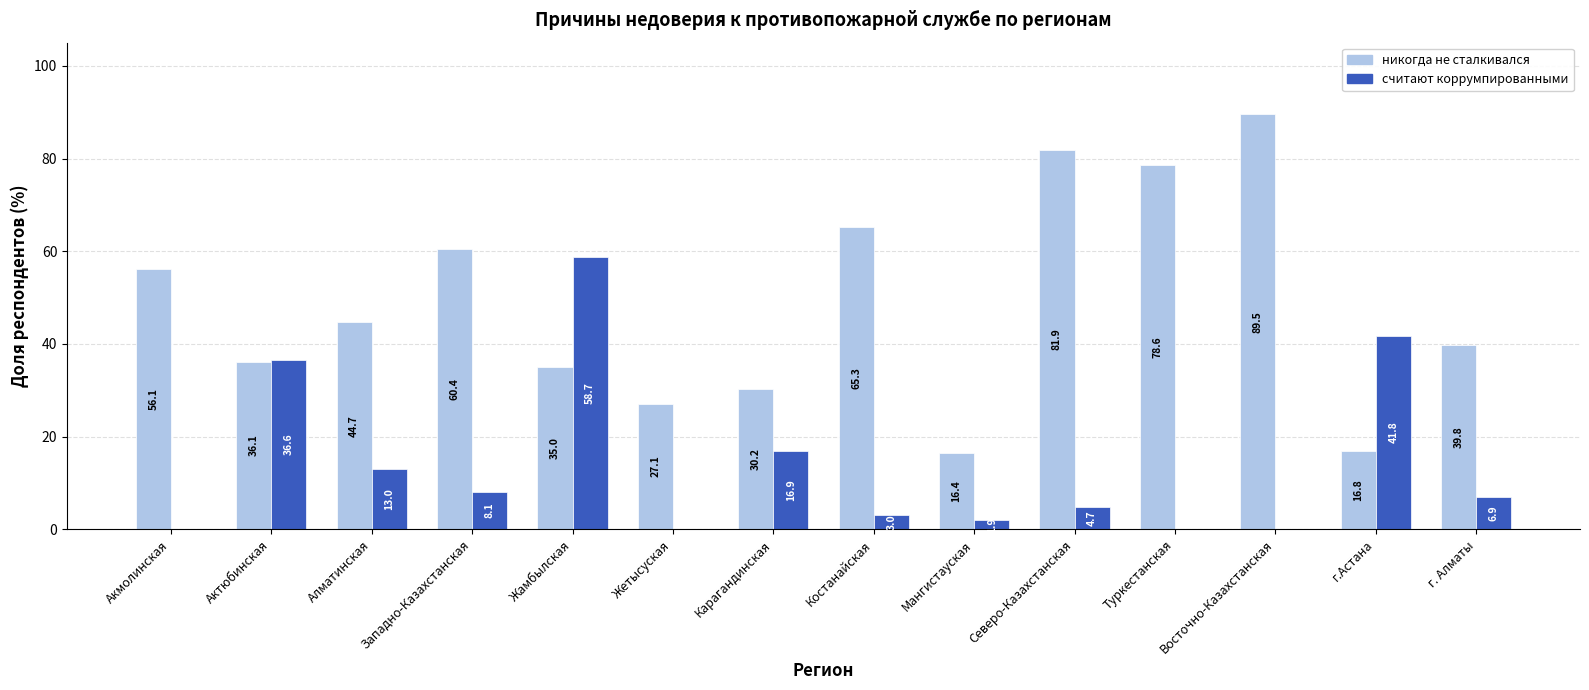

What is the difference between the считают коррумпированными values at Жамбылская and Акмолинская?

58.7